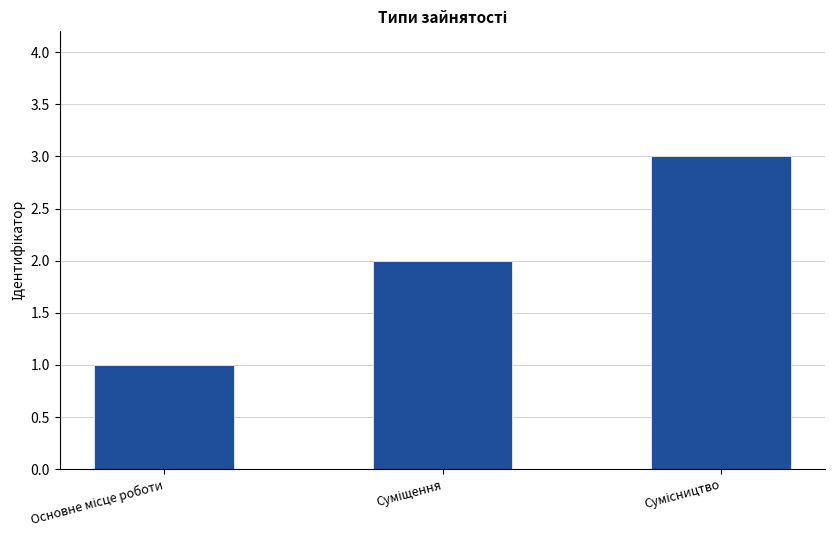

What is the maximum value shown in the chart?

3